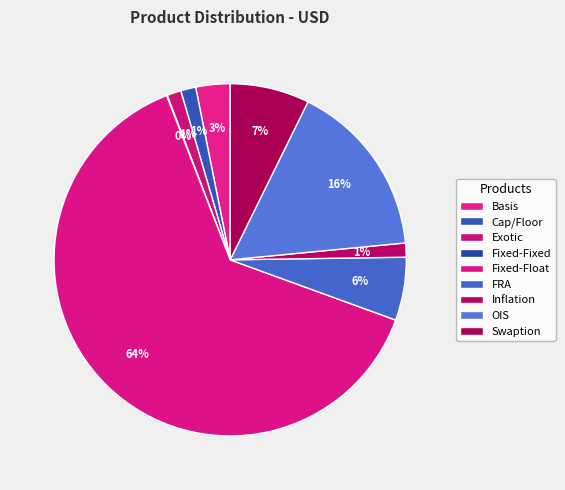

What is the majority slice?

Fixed-Float